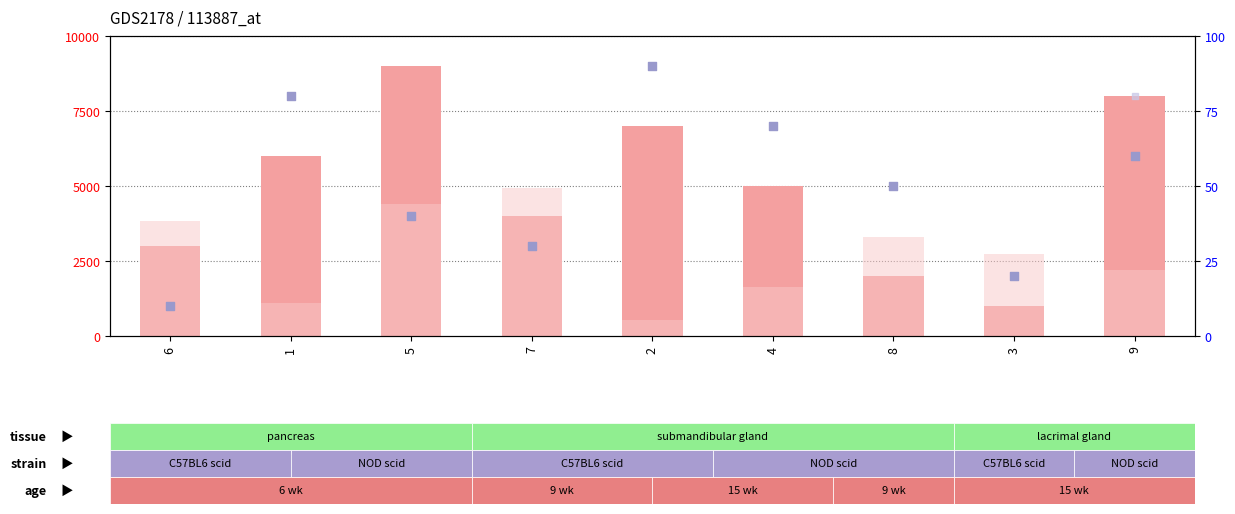

Is the value of percentile rank within the sample at 9 greater than the value of rank, Detection Call = ABSENT at 5?

No